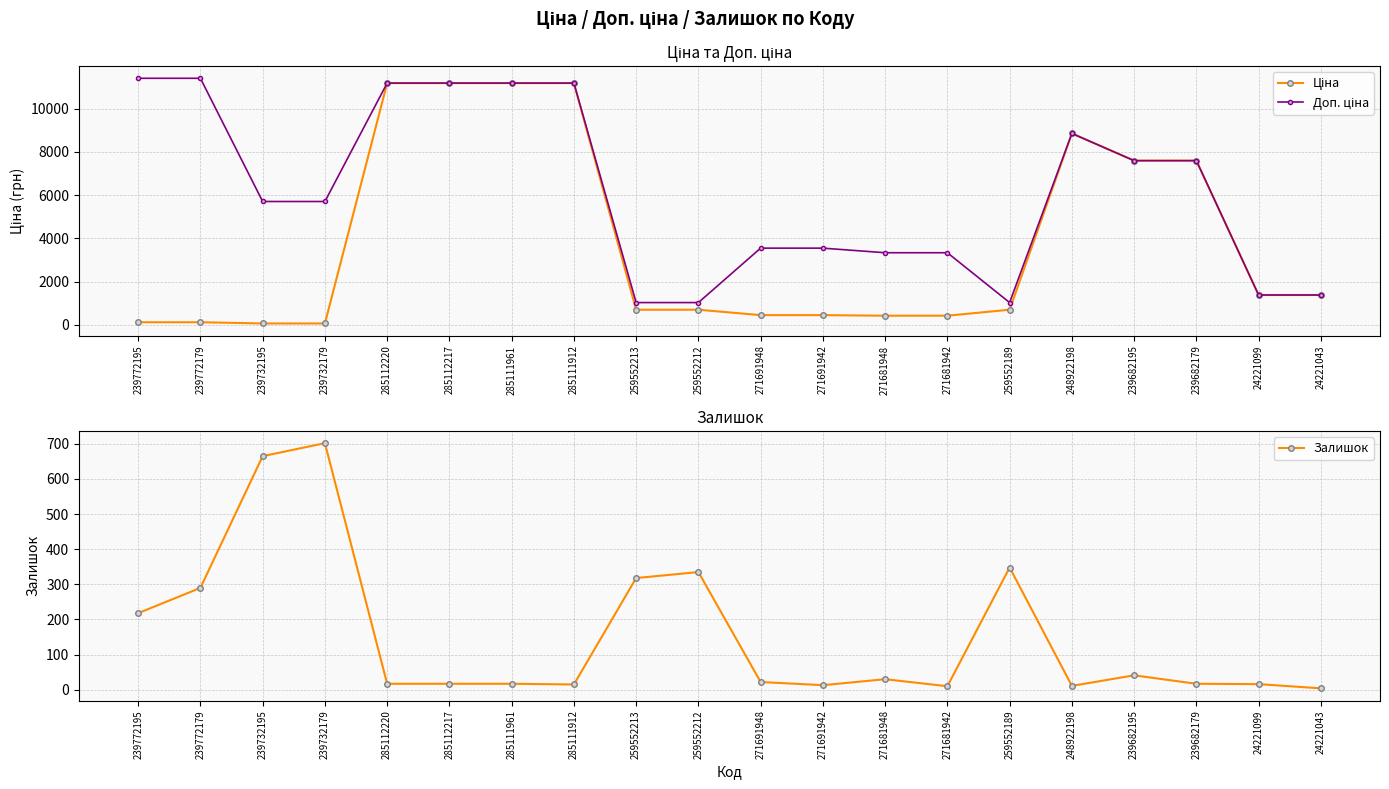

Is it true that Ціна equals 177.0 at 271681942?

False